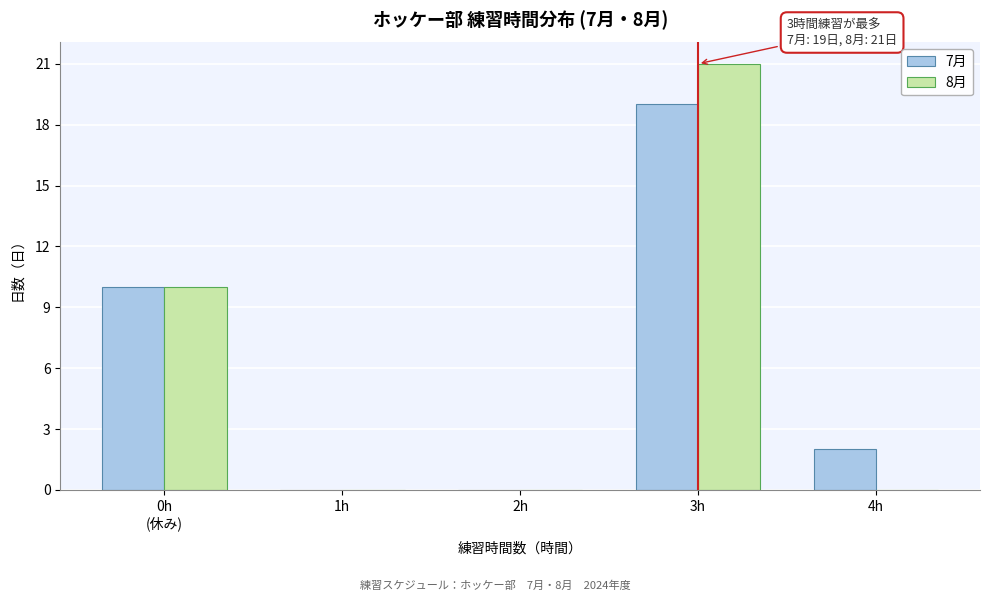

At which category is the sum across all series the highest?

3h